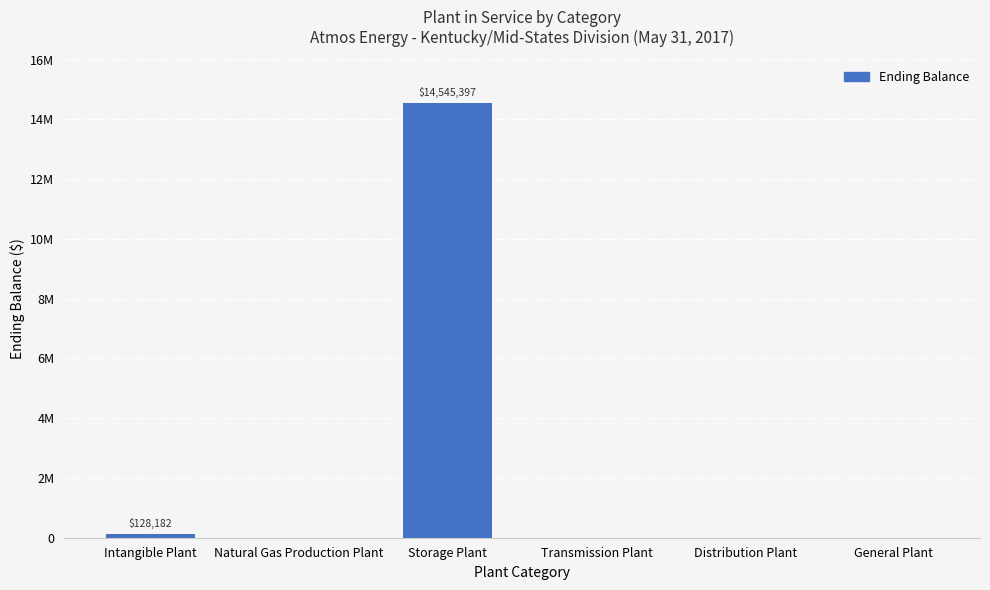

Count the number of data series in this chart.

1